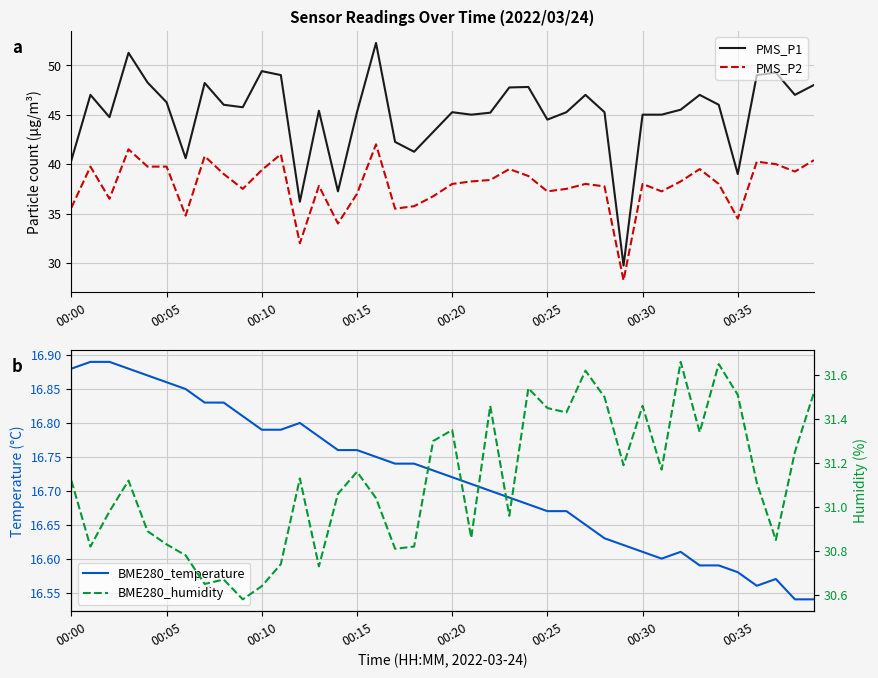

Which series has the largest range (max minus min)?

PMS_P1